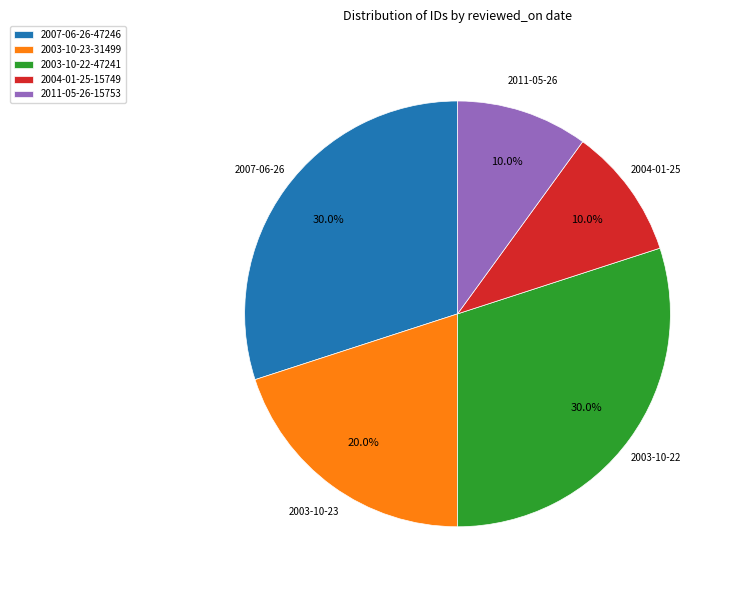

Which has a higher value, 2011-05-26-15753 or 2003-10-22-47241?

2003-10-22-47241